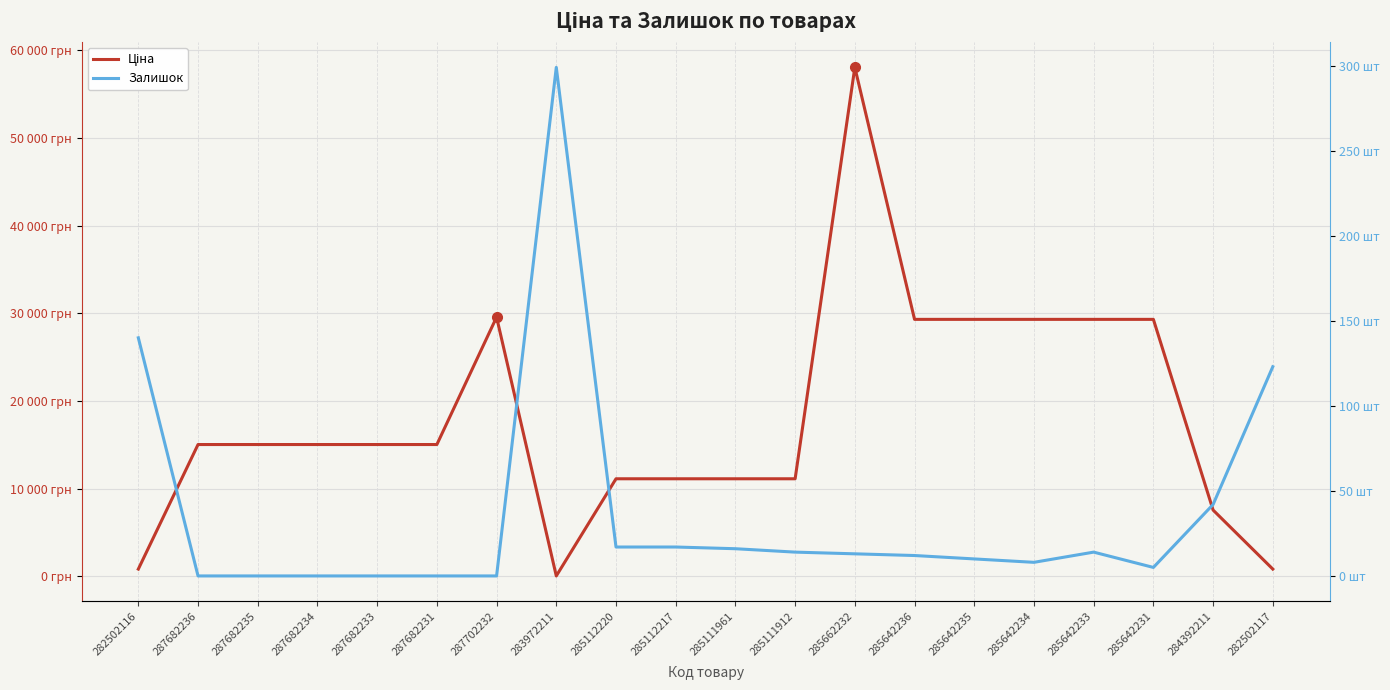

After their last crossing, which series has the higher values: Ціна or Залишок?

Ціна